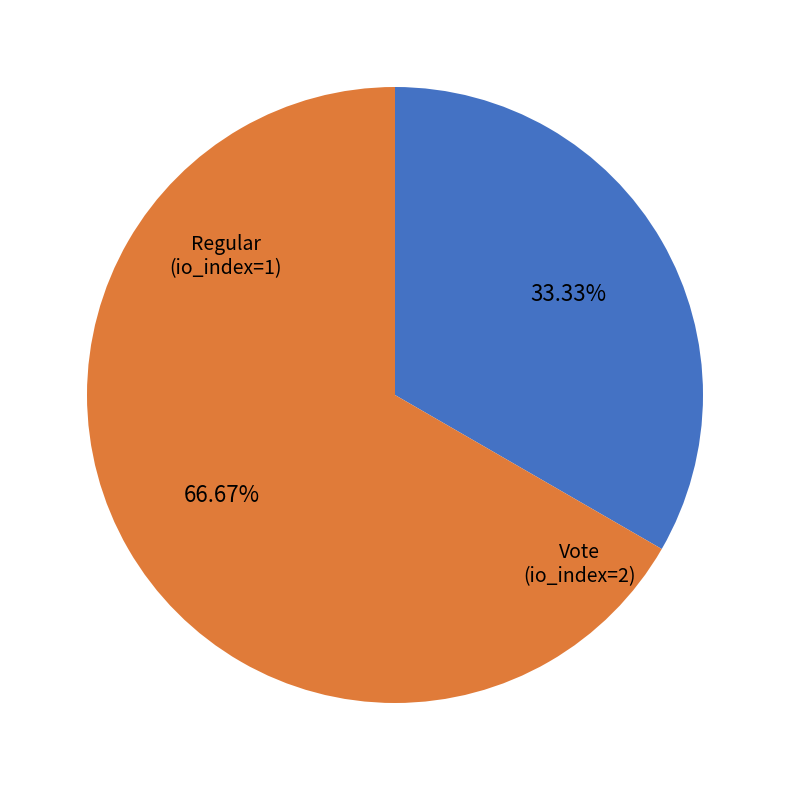

Which slice is the smallest?

Regular (io_index=1)